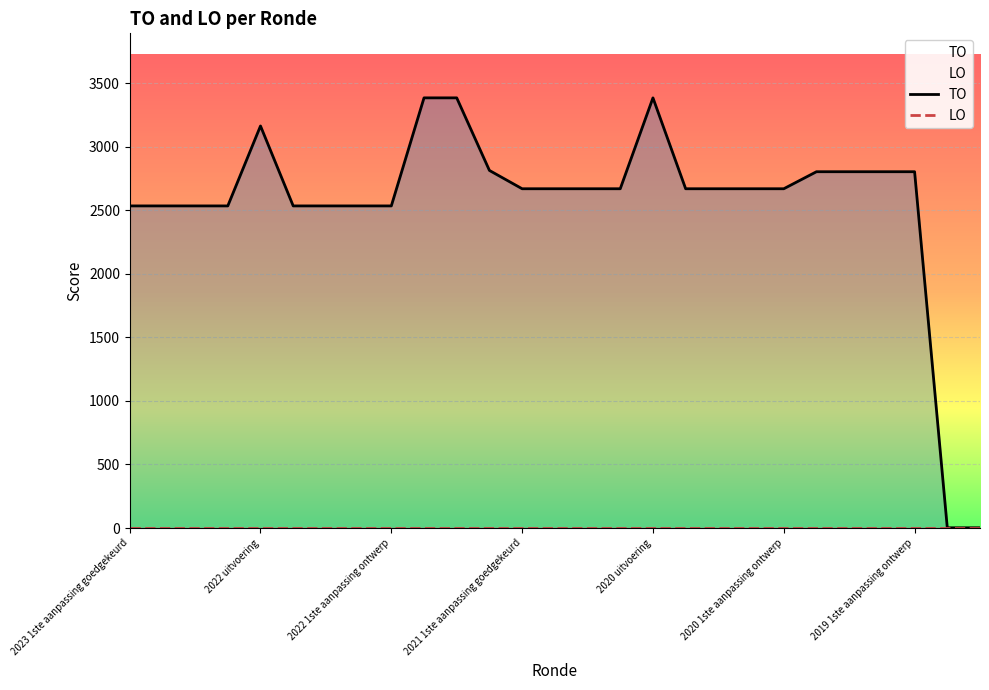

Is it true that LO equals 0 at 21?

True